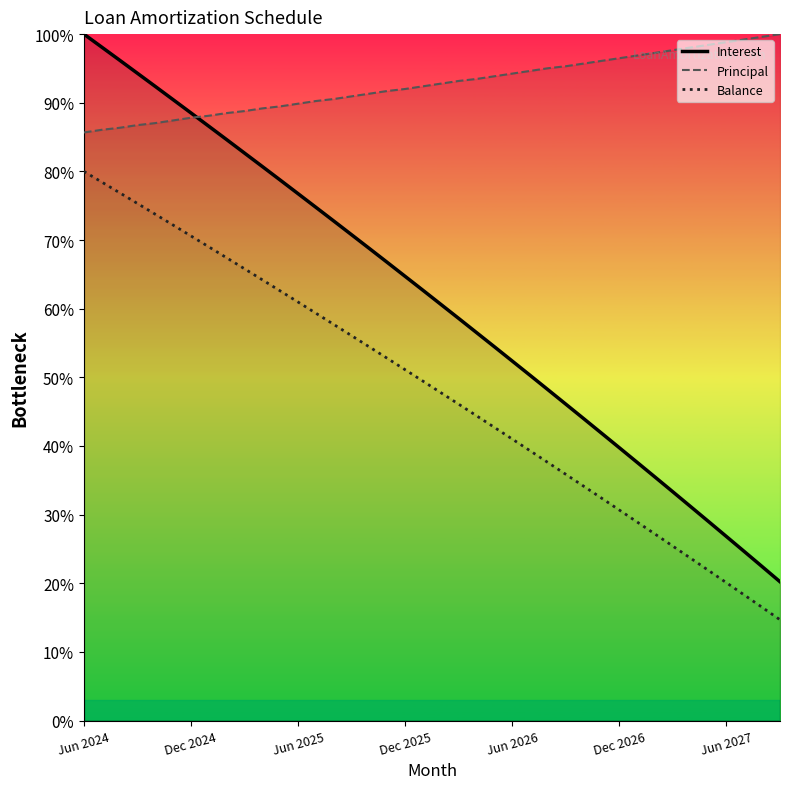

What is the label of the 25th point from the left?

Jun 2026